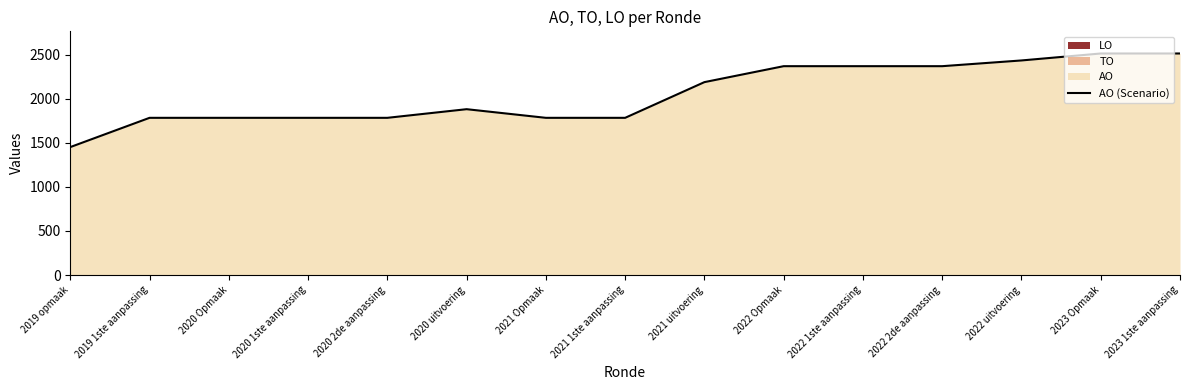

How many data points are above 1882?

7